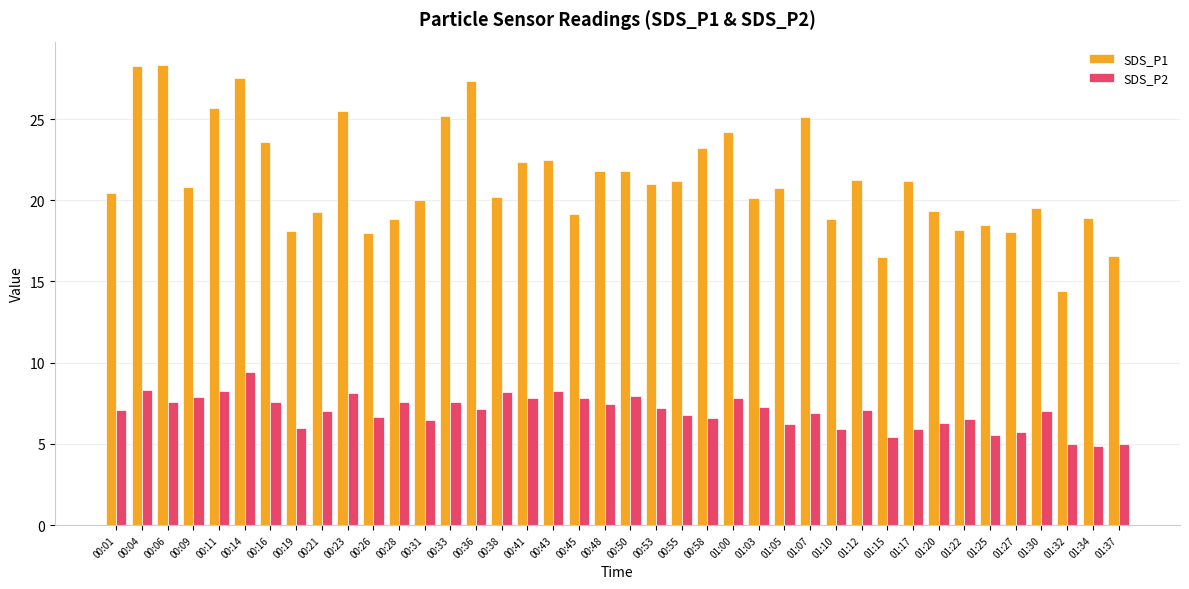

The SDS_P2 series shows 2.5 at 01:17. True or false?

False